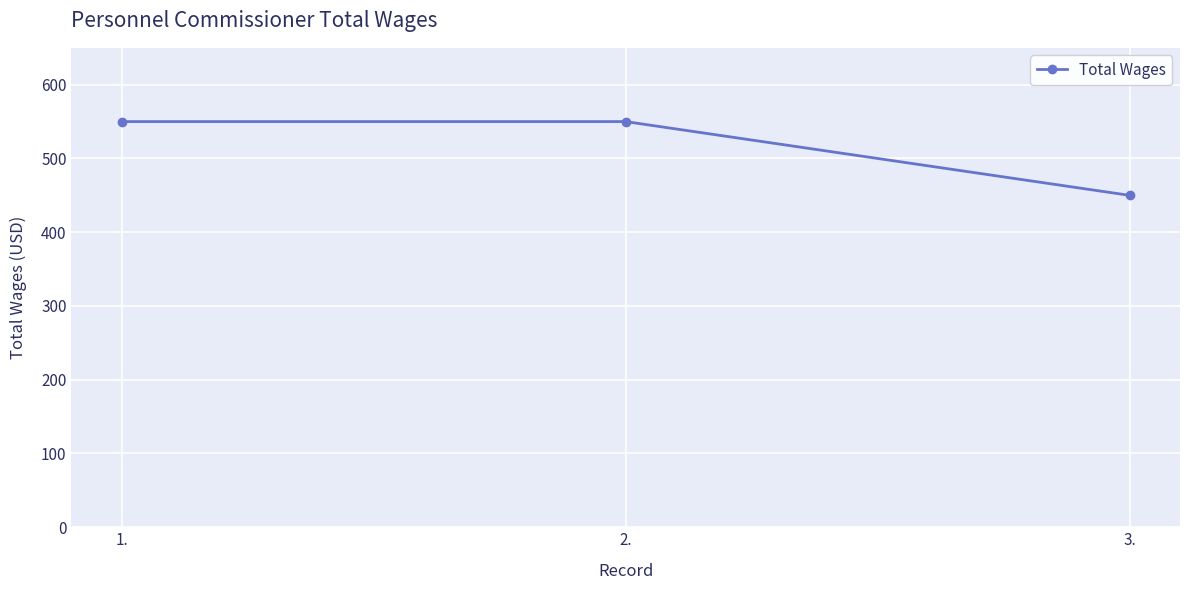

How many lines are shown in the chart?

1